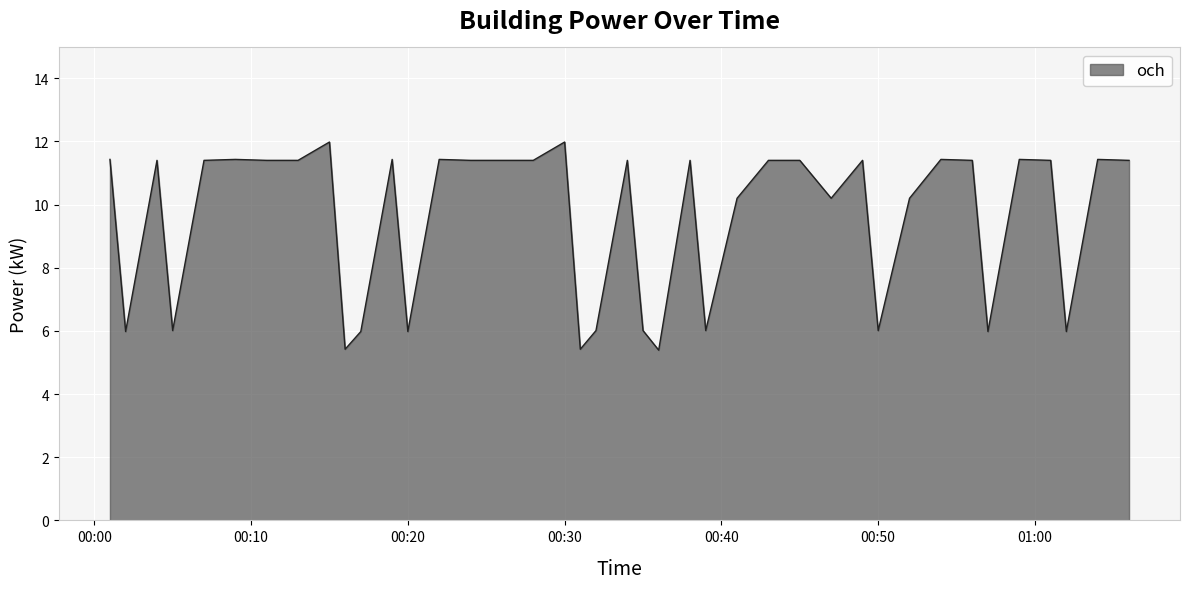

What is the smallest value displayed?

5.4